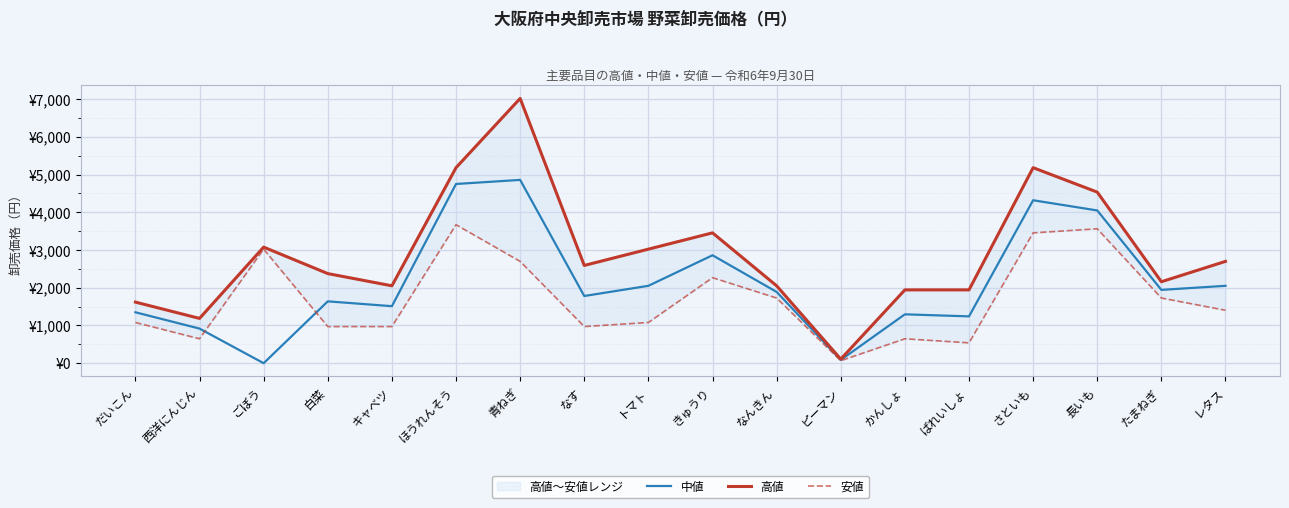

What is the label of the 7th point from the right?

ピーマン